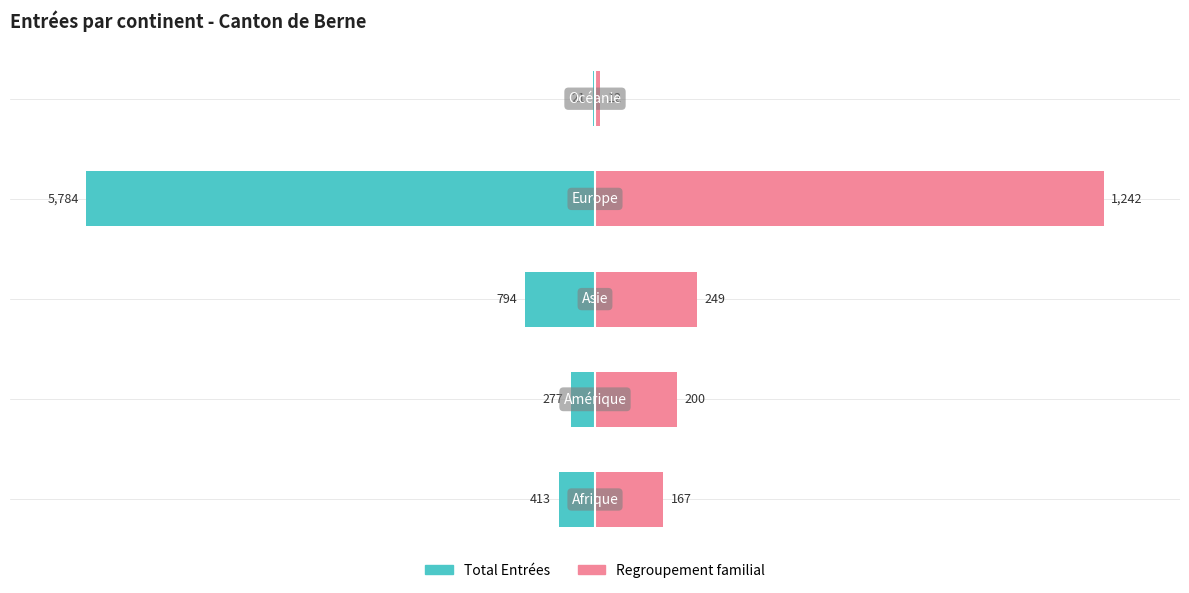

What position from the right is −150?

5